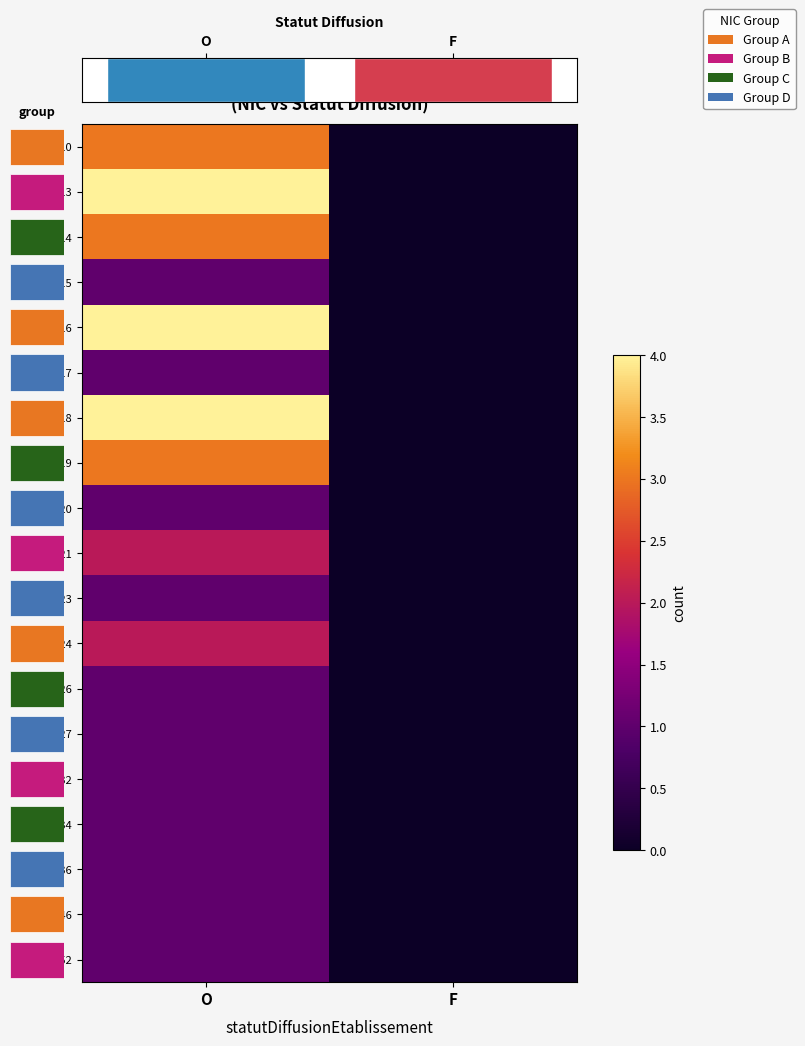

Is it true that 00020 equals 1 at F?

False